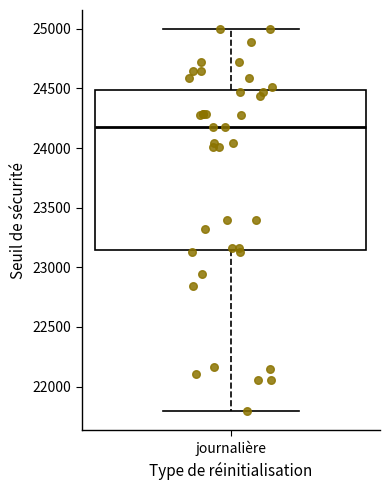

Transcribe this box plot: give where the median line is, the range the box spans, and where the two whiskers end, as read against the y-axis. The values are not printed on the chart, so give them approximately, as read against the axis.

median 24200, box 23150 to 24500, whiskers 21800 to 25000